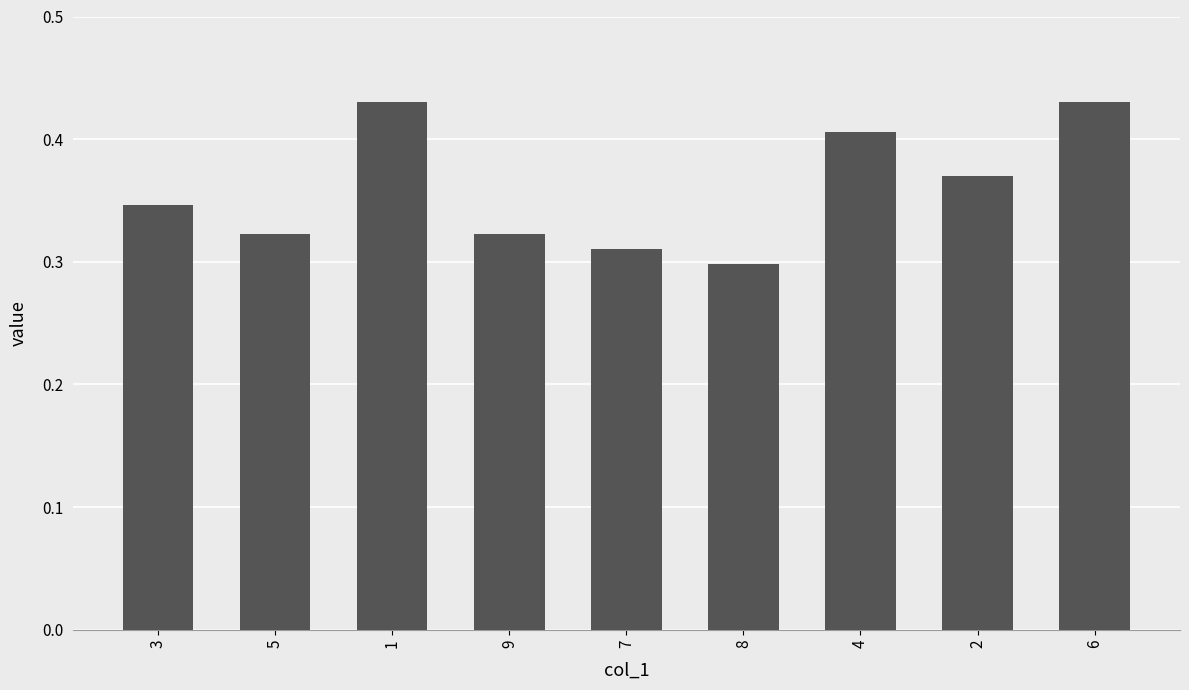

What is the change in value from 5 to 1?

+0.1